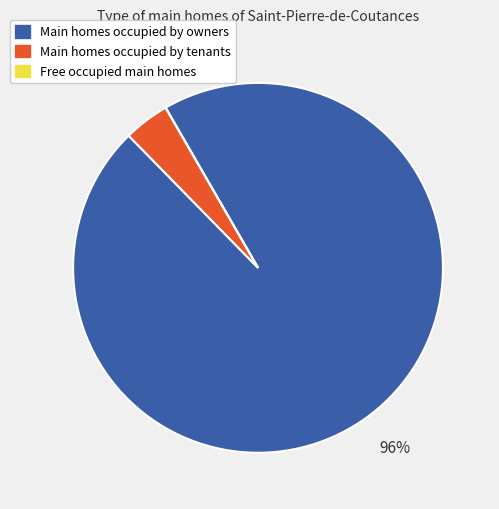

To the nearest percent, what is the difference between the largest and smallest slice percentages?

96%